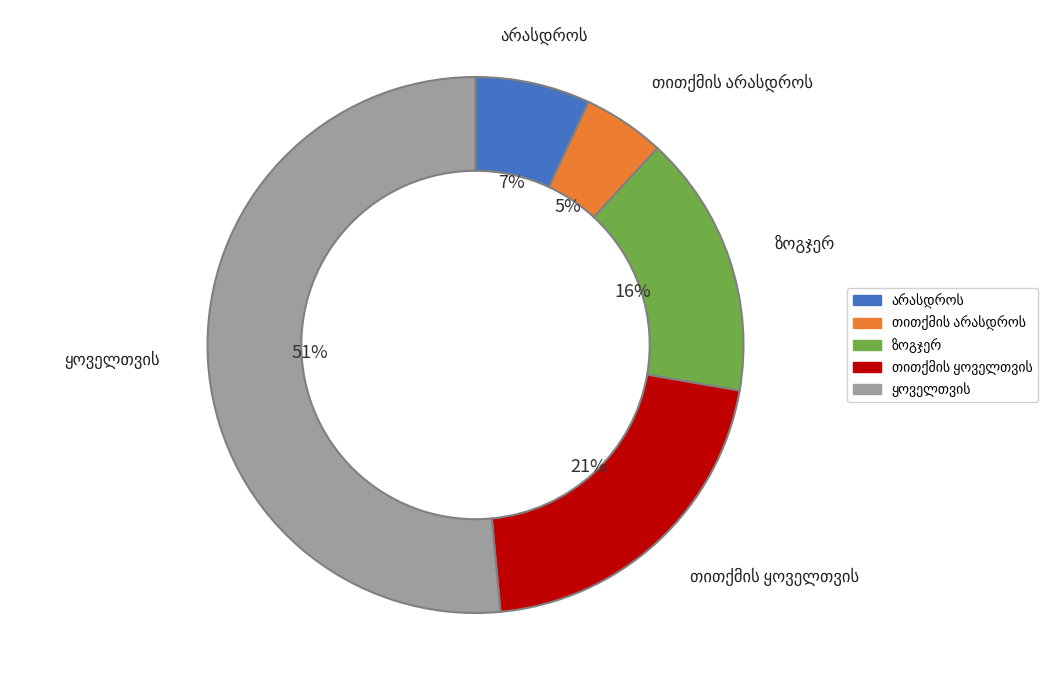

Count the number of slices in the pie.

5